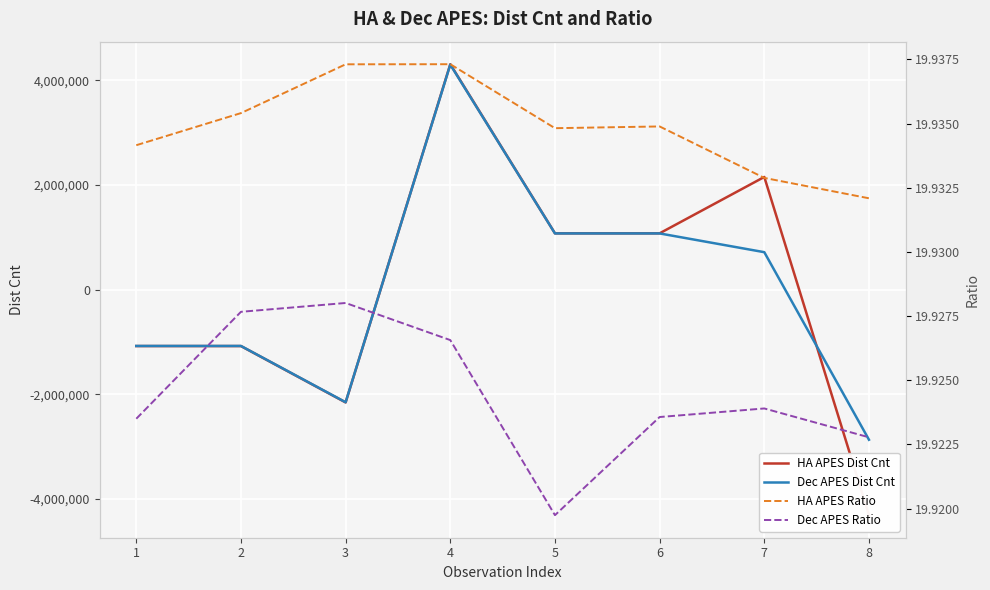

Which category has the highest value across all series?

4